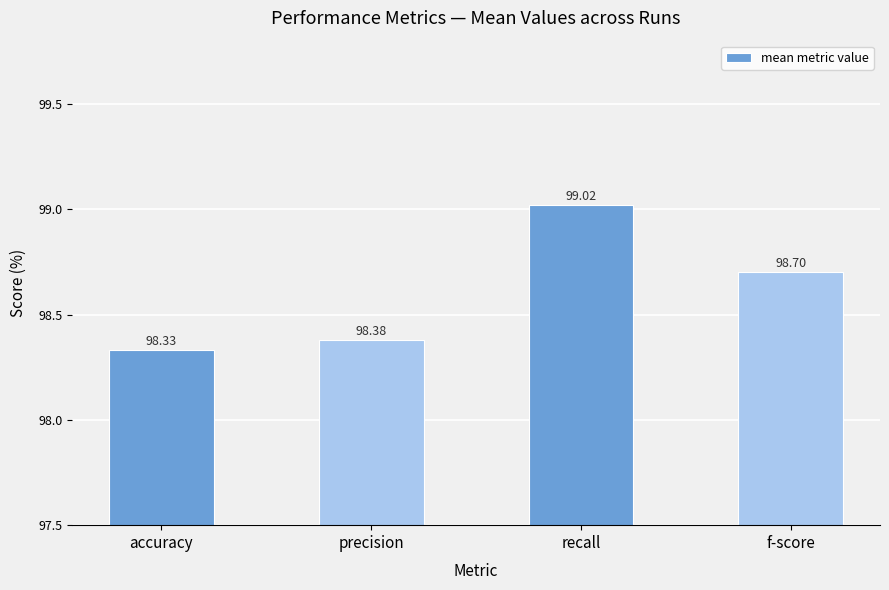

Reading left to right, transcribe all the data shown in this chart.

98.3	98.4	99.0	98.7